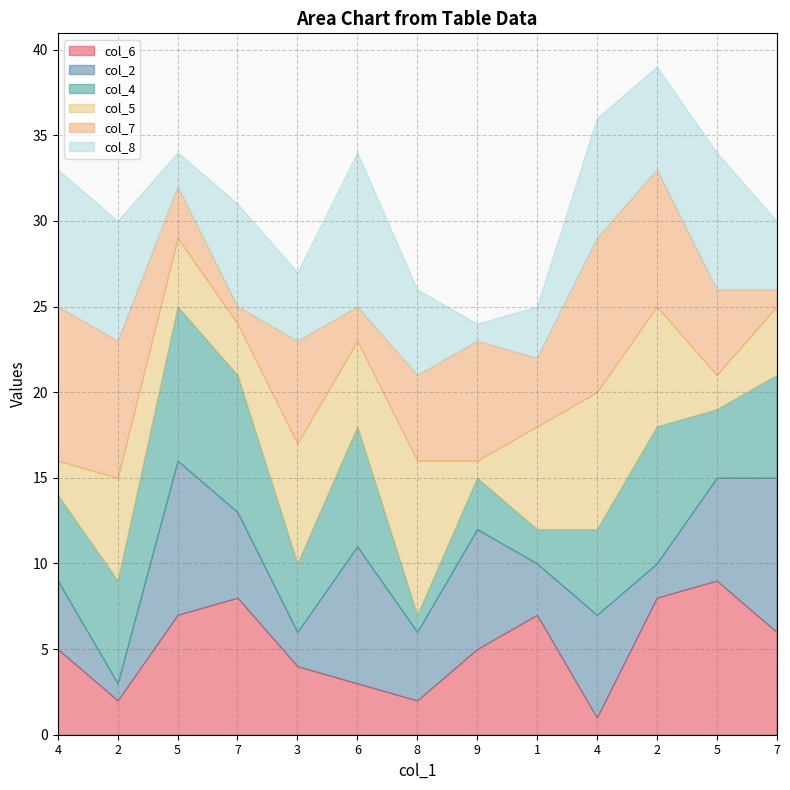

What is the label of the 2nd point from the right?

5